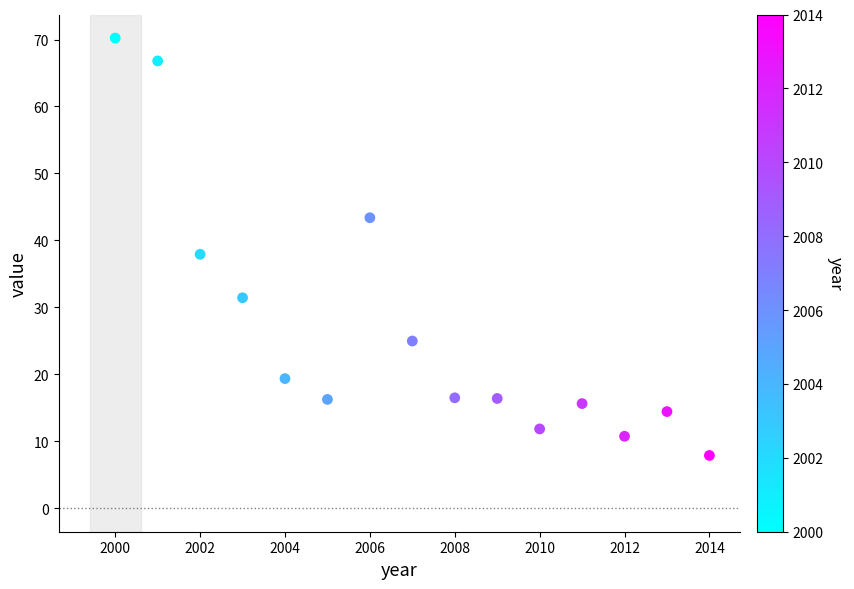

What is the range of X values (max minus min)?

14.0